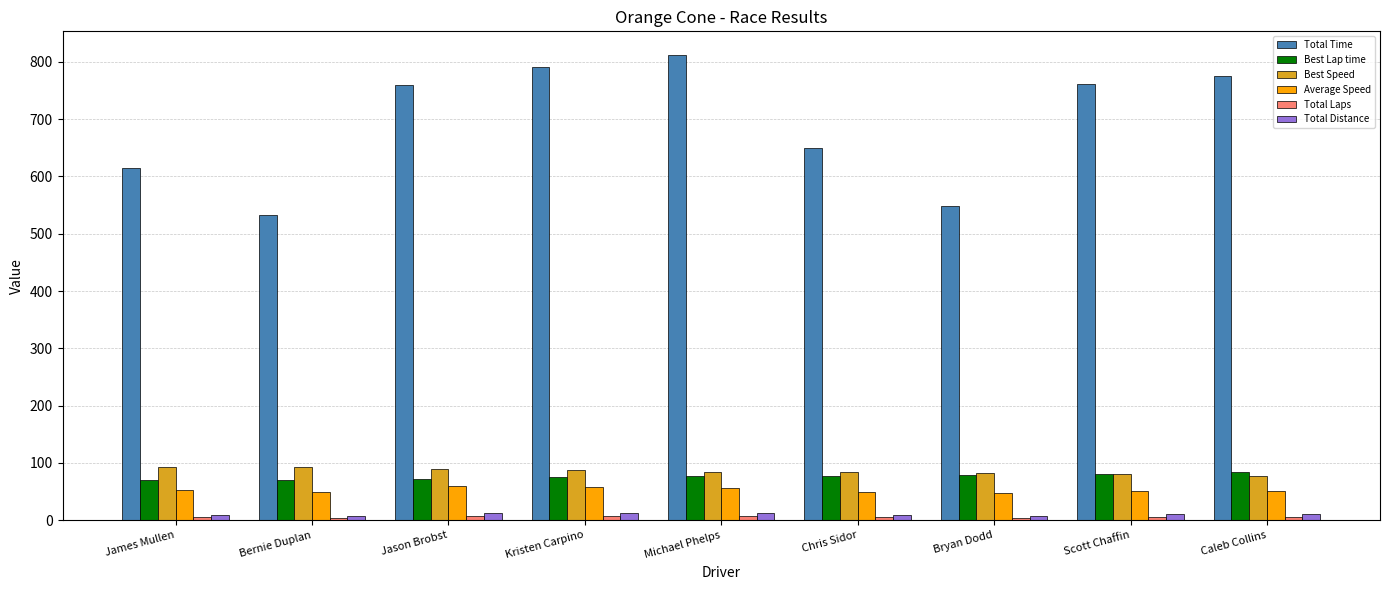

What is the label of the 7th bar from the right?

Jason Brobst